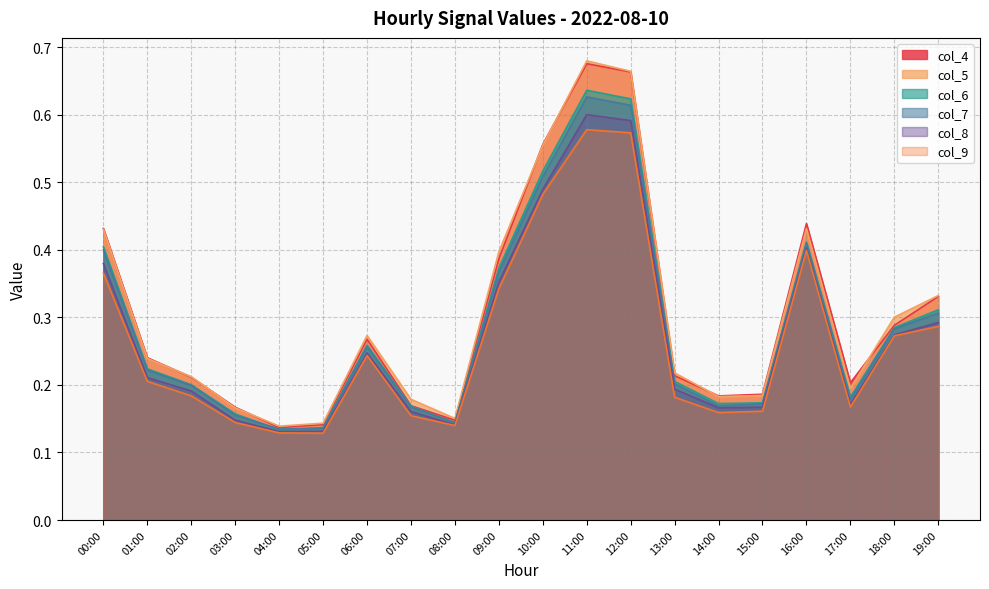

How many interior local peaks does the col_8 series have?

3